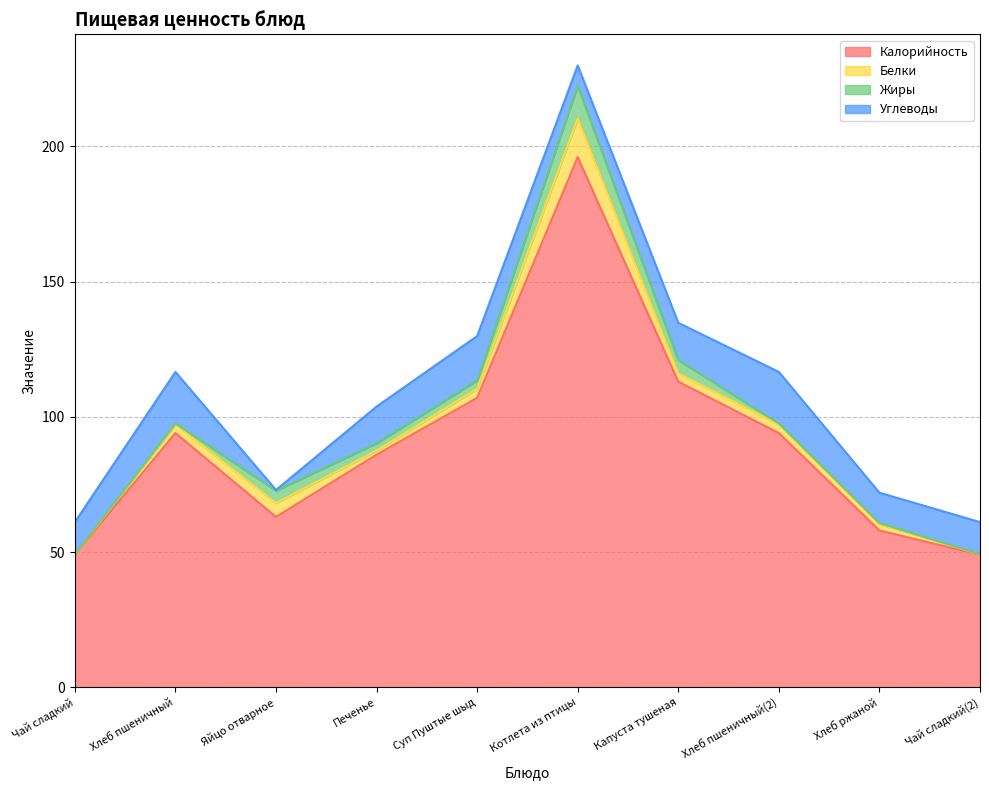

At which label is Жиры closest to 6?

Капуста тушеная